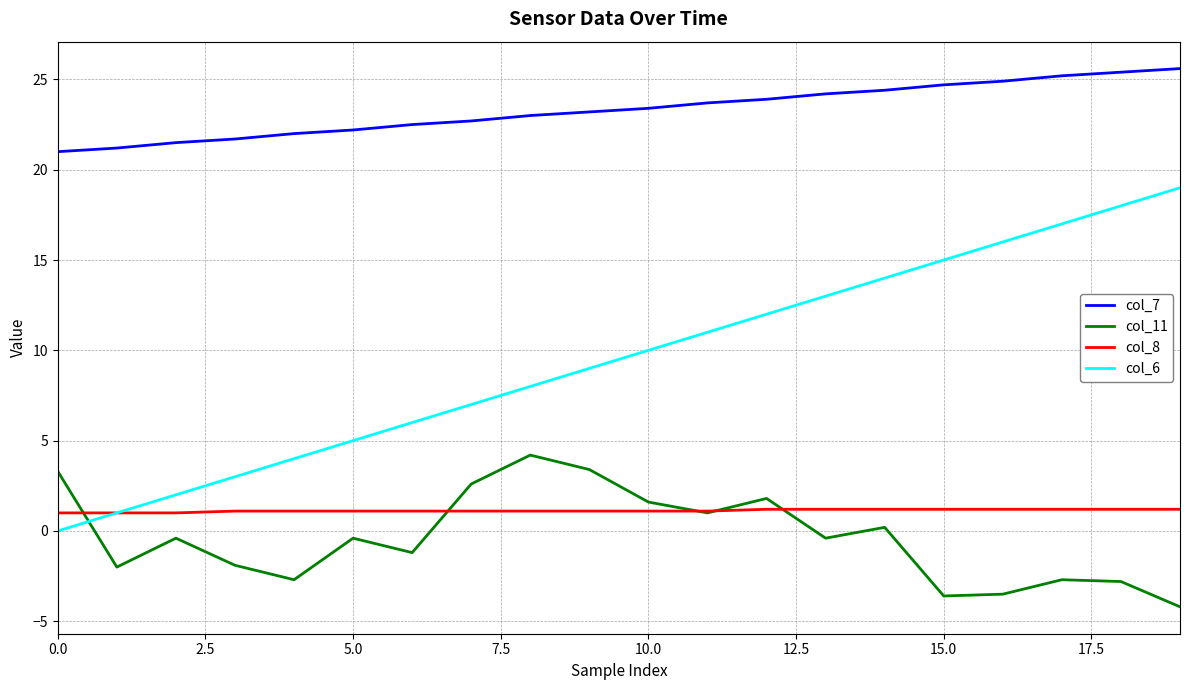

Which series has the largest range (max minus min)?

col_6